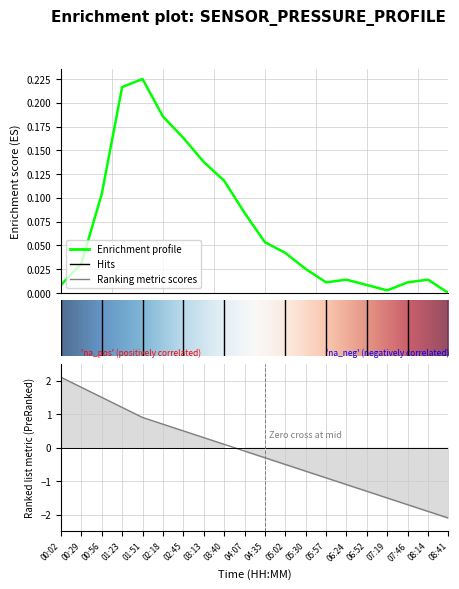

What is the label of the 19th point from the right?

00:29